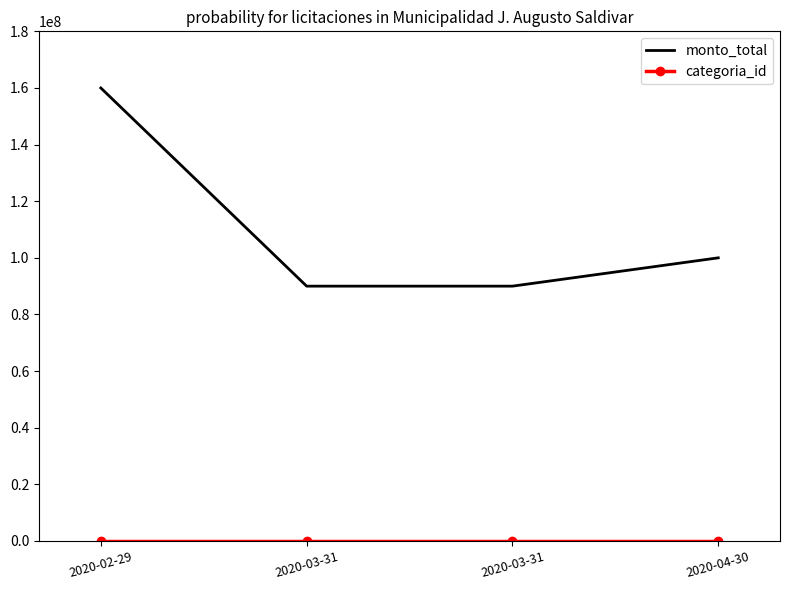

What is the difference between the second highest and minimum values in the monto_total series?

10000000